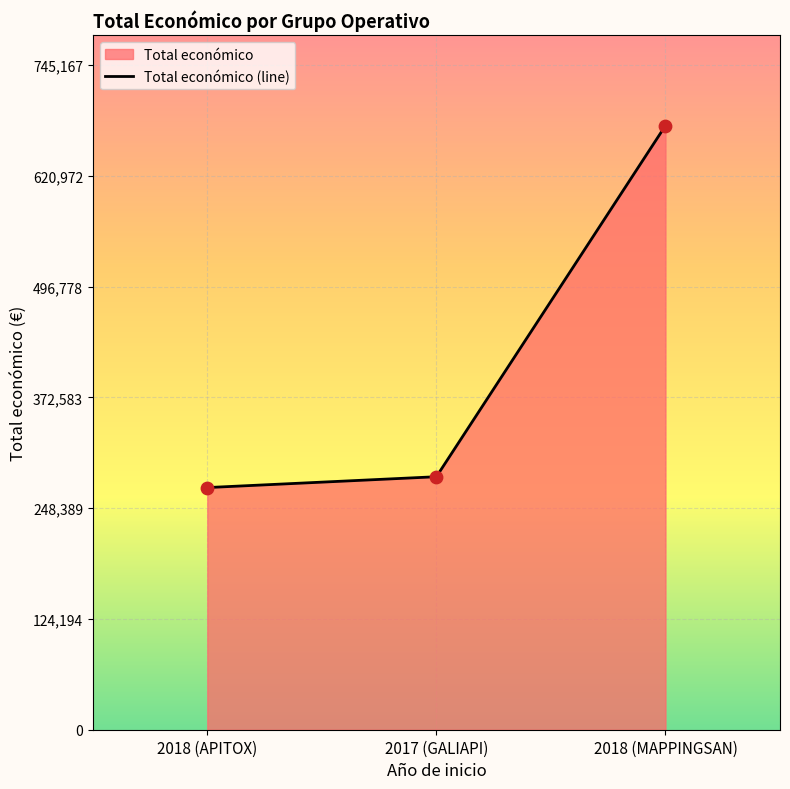

Between 2018 (MAPPINGSAN) and 2017 (GALIAPI), which is larger?

2018 (MAPPINGSAN)